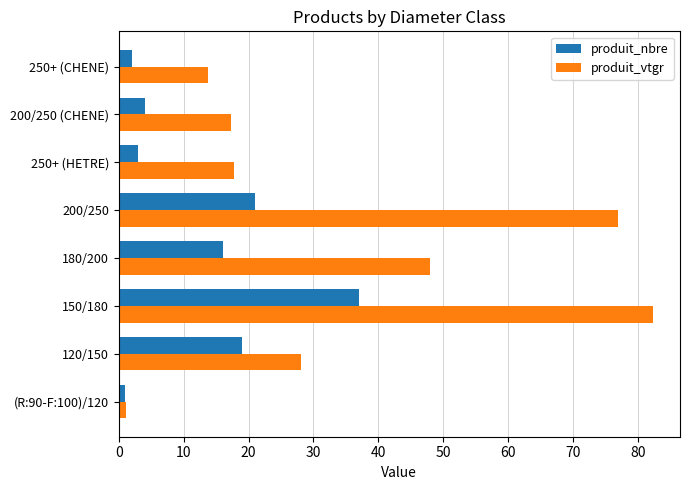

What is the approximate value of produit_nbre at 180/200?

16.0